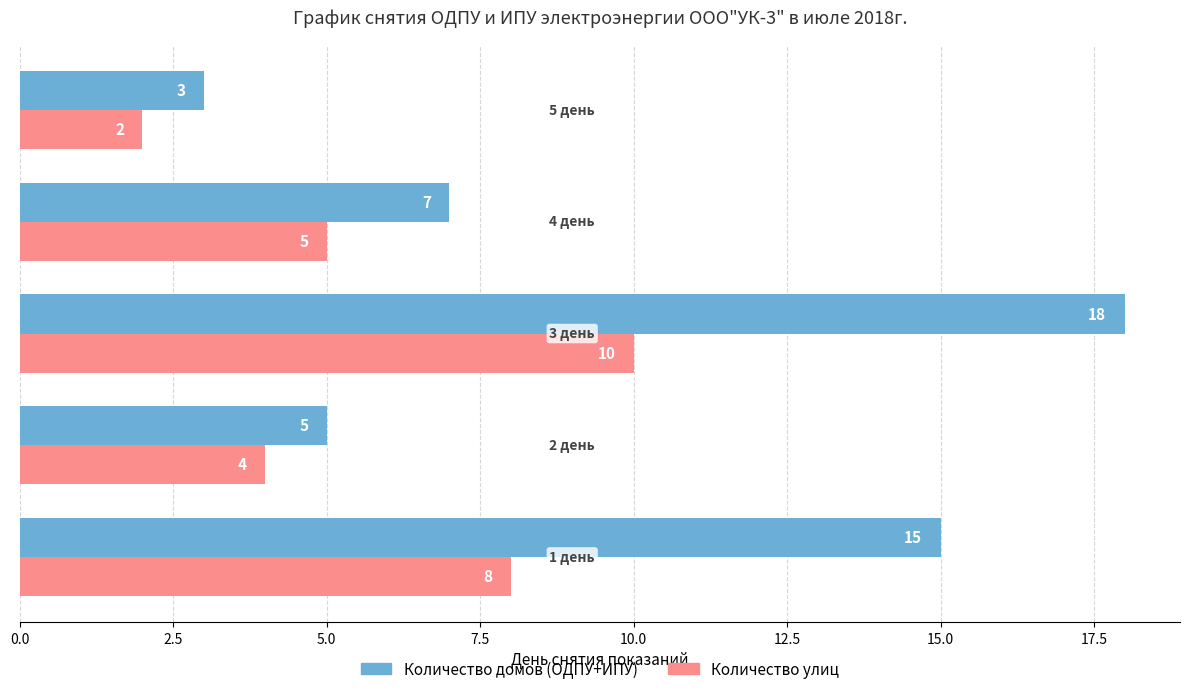

Which series has the largest range (max minus min)?

Количество домов (ОДПУ+ИПУ)